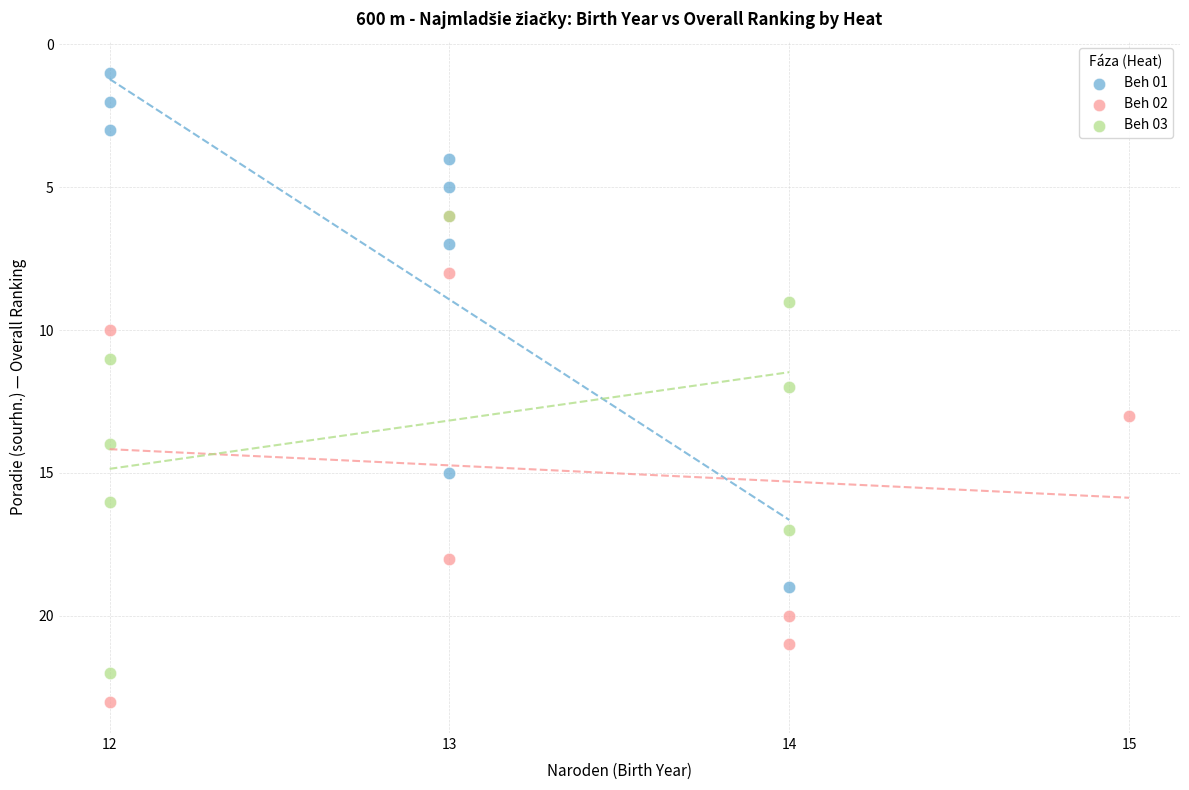

What are all the series names shown in the legend?

Beh 01, Beh 02, Beh 03